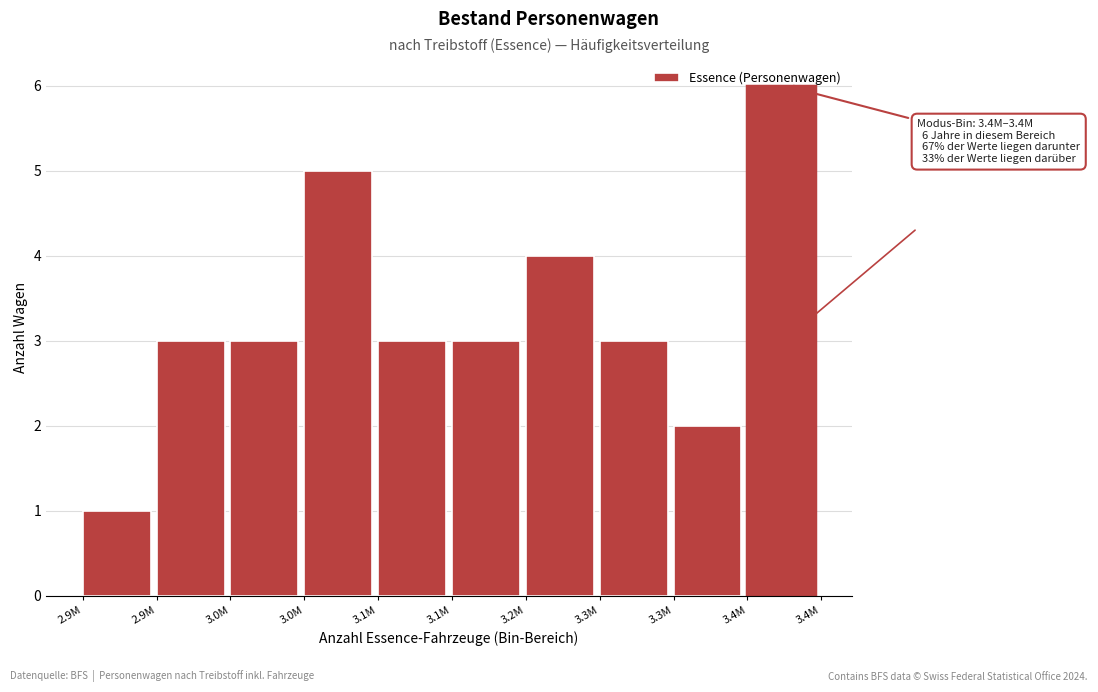

How many distinct data groups are displayed?

1